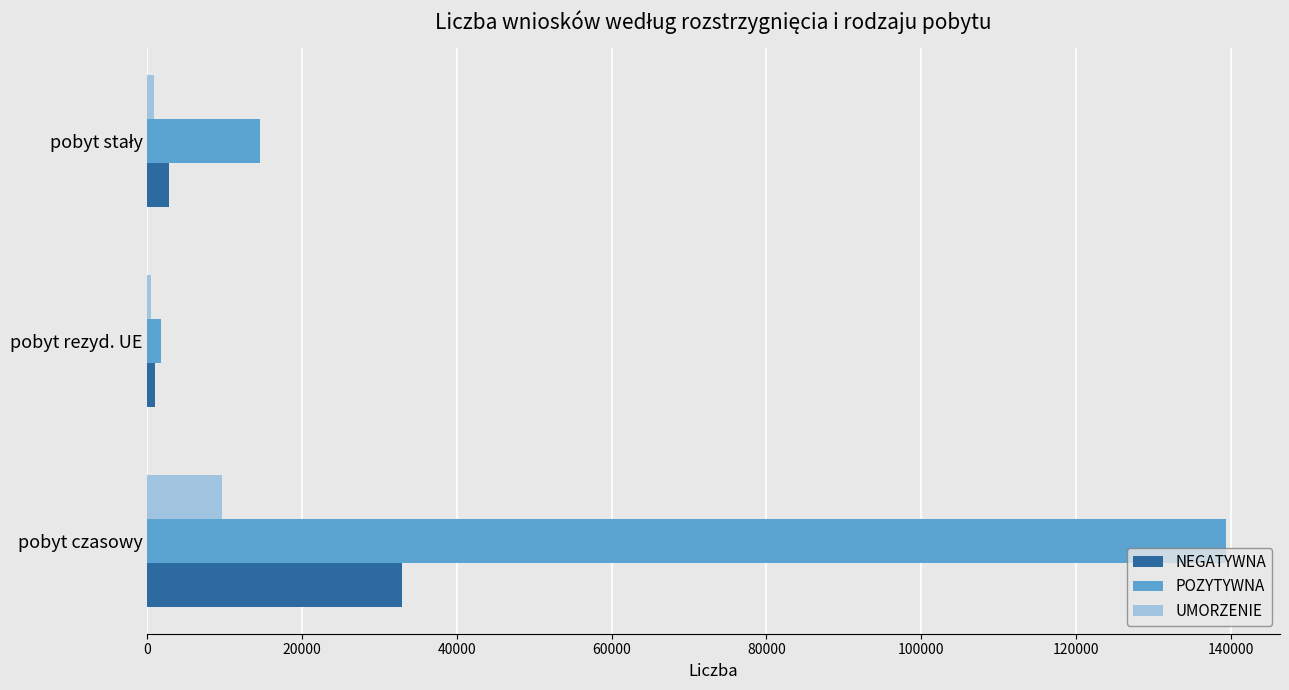

The value of POZYTYWNA at pobyt czasowy is 221067. True or false?

False